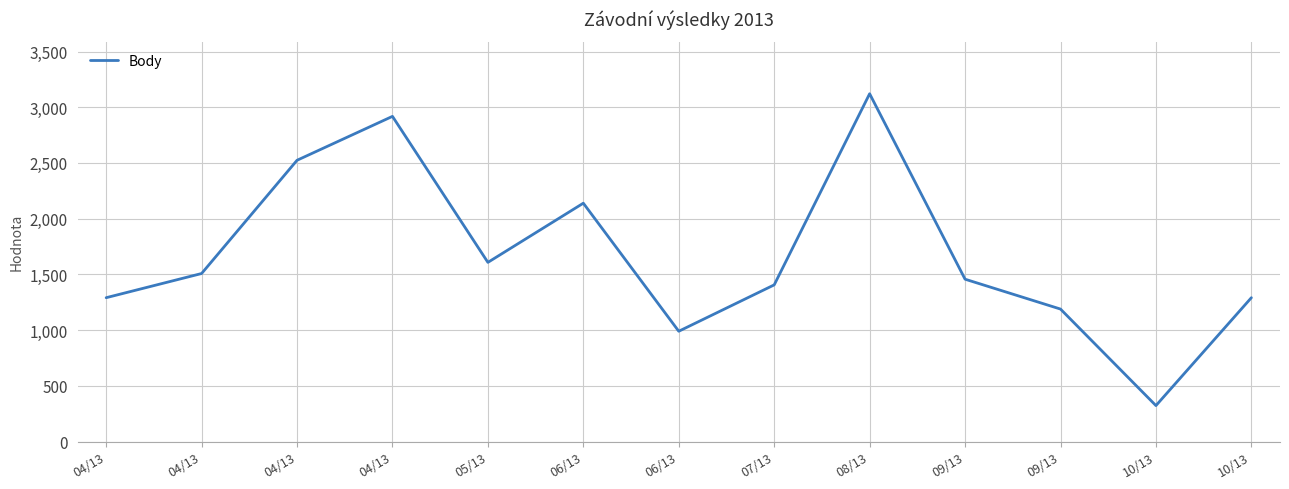

Where is the first local minimum?

05/13